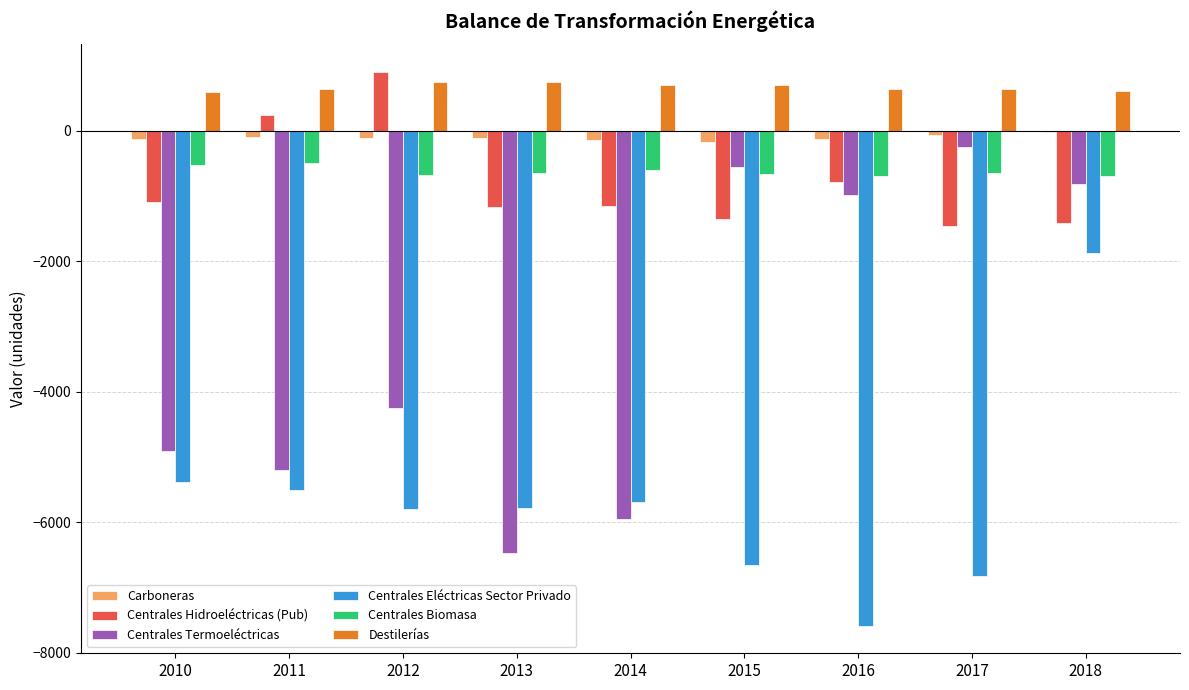

Is the value of Destilerías at 2011 greater than the value of Centrales Hidroeléctricas (Pub) at 2011?

Yes